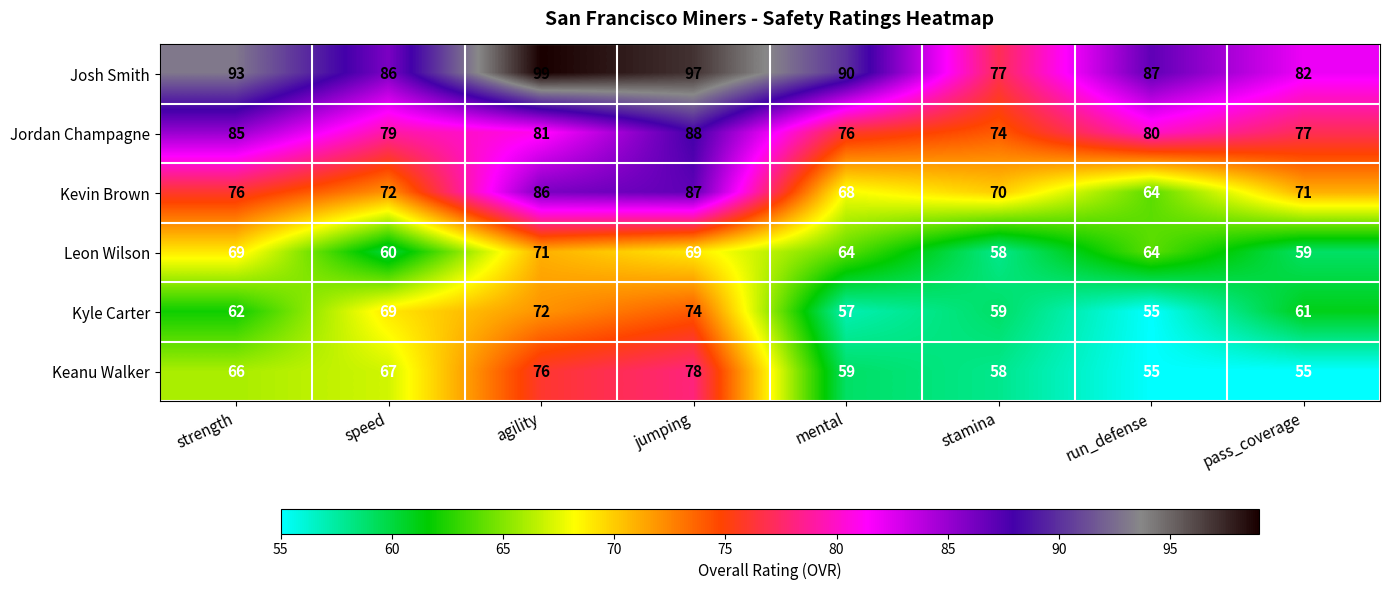

What is the difference between the second highest and minimum values in the Kyle Carter series?

17